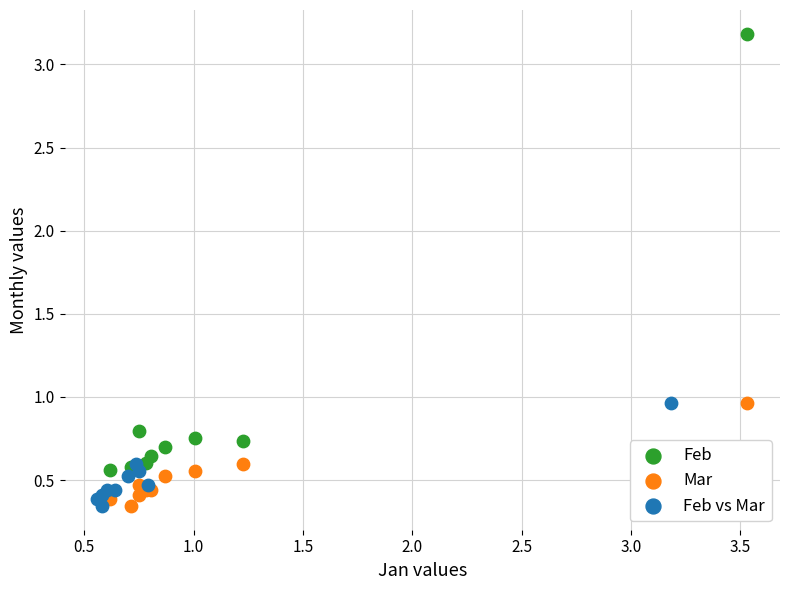

Which series has the widest spread of Y values?

Feb